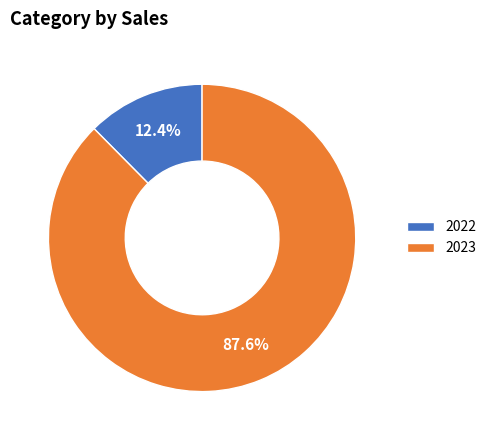

Which category has the smallest portion of the pie?

2022